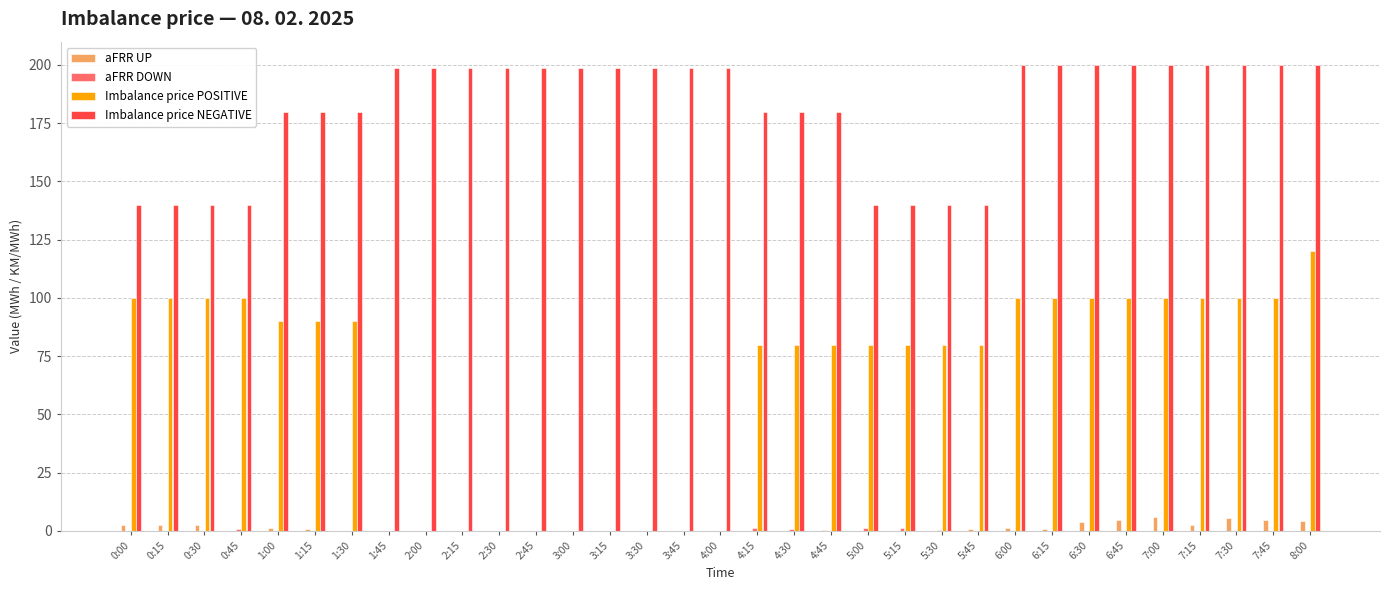

At which category is the sum across all series the highest?

8:00